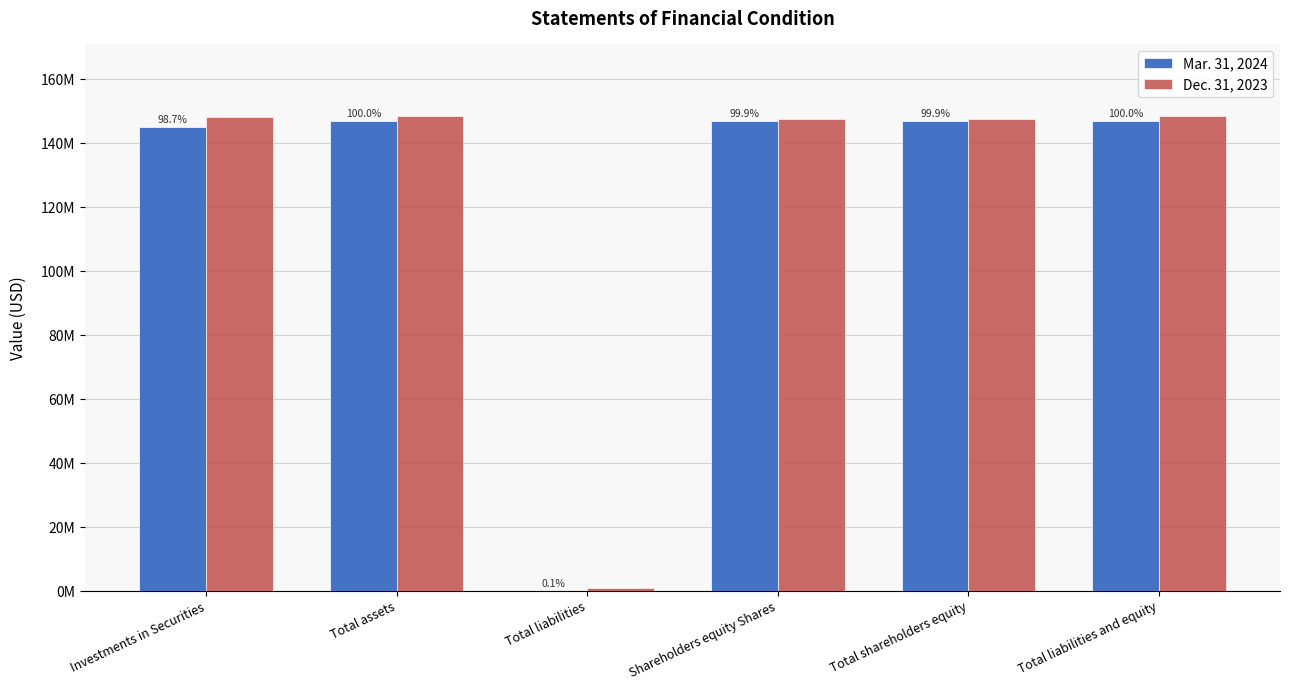

What is the approximate value of Dec. 31, 2023 at Total liabilities and equity?

148571866